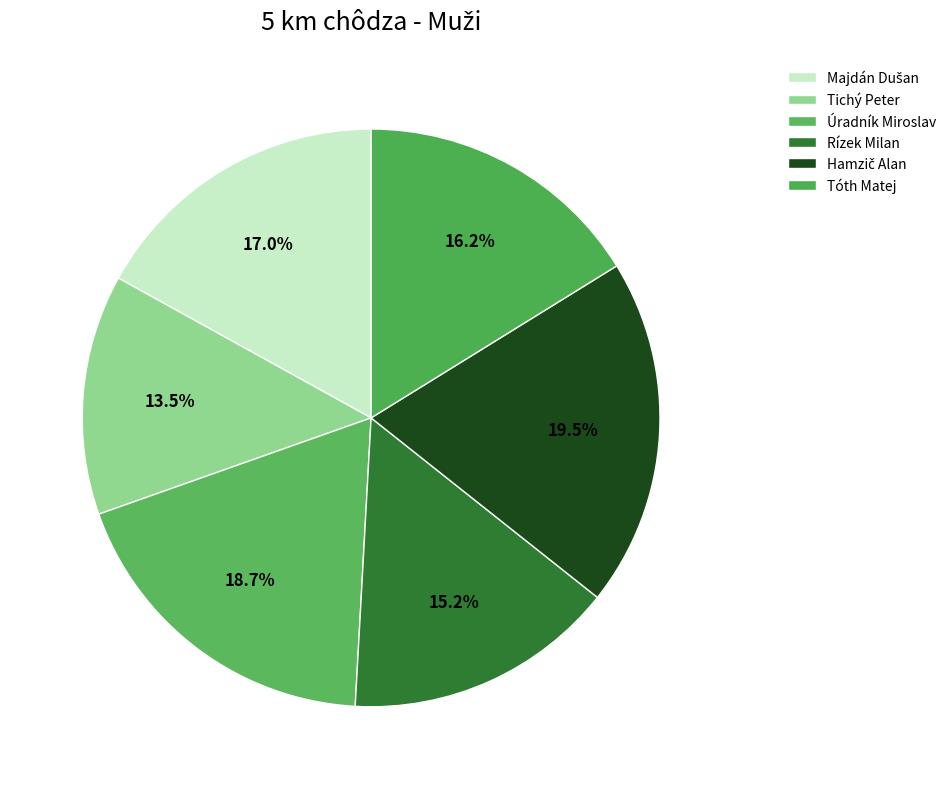

Count the number of slices in the pie.

6